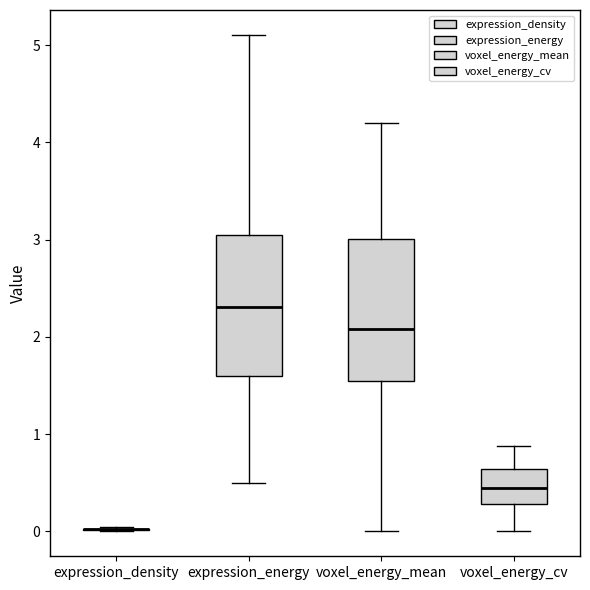

Reading left to right, read every box against the y-axis: the position of its median line, the range the box covers, and the ends of its whiskers. The values are not printed on the chart, so give them approximately, as read against the axis.

expression_density: box collapsed to a line at 0.0, whiskers 0.0 to 0.0
expression_energy: median 2.3, box 1.6 to 3.0, whiskers 0.5 to 5.1
voxel_energy_mean: median 2.1, box 1.6 to 3.0, whiskers 0.0 to 4.2
voxel_energy_cv: median 0.4, box 0.3 to 0.6, whiskers 0.0 to 0.9